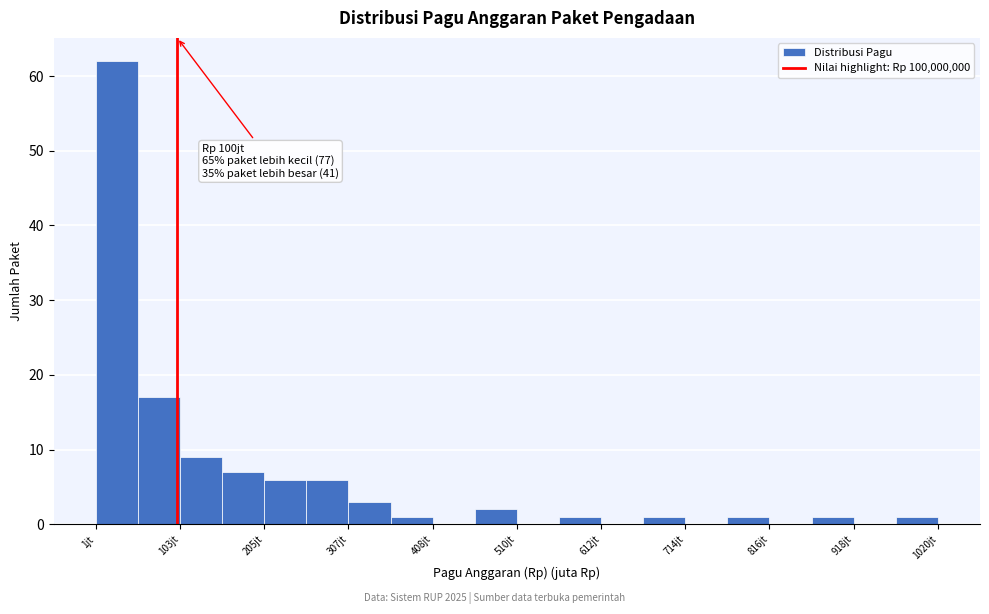

Read against the x-axis, roughly where is the centre of the tallest bar?

20